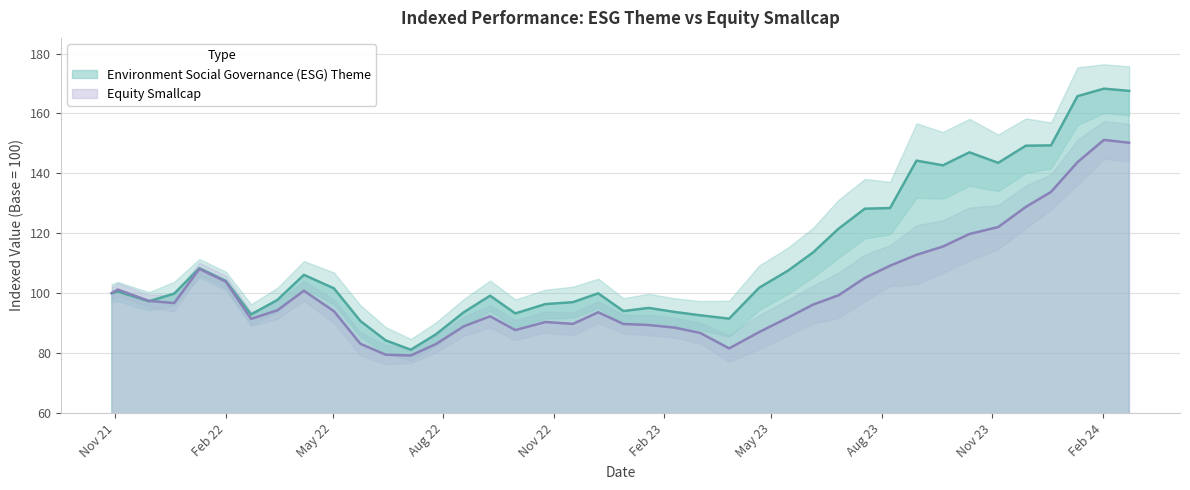

Is the value of Environment Social Governance (ESG) Theme at 2021-11-29 greater than the value of Equity Smallcap at 2023-04-21?

Yes